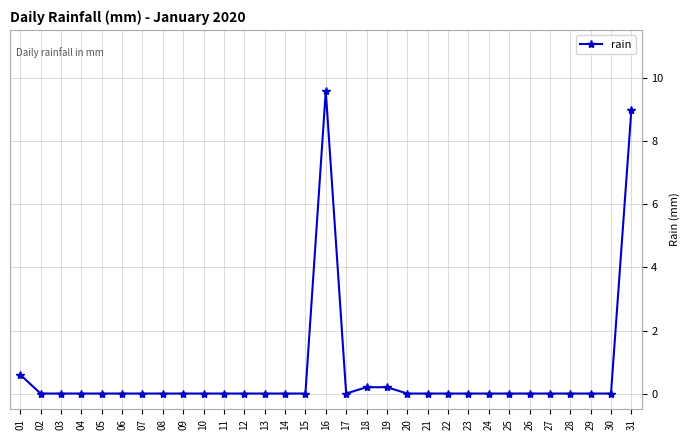

What is the average value?

0.6